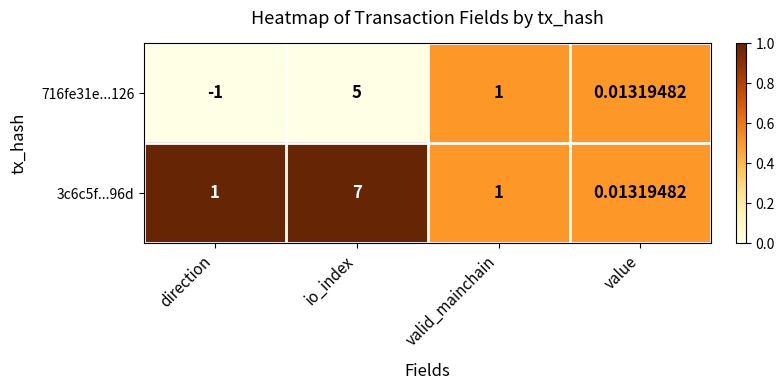

Where is 716fe31e...126 nearest to the value 2?

valid_mainchain